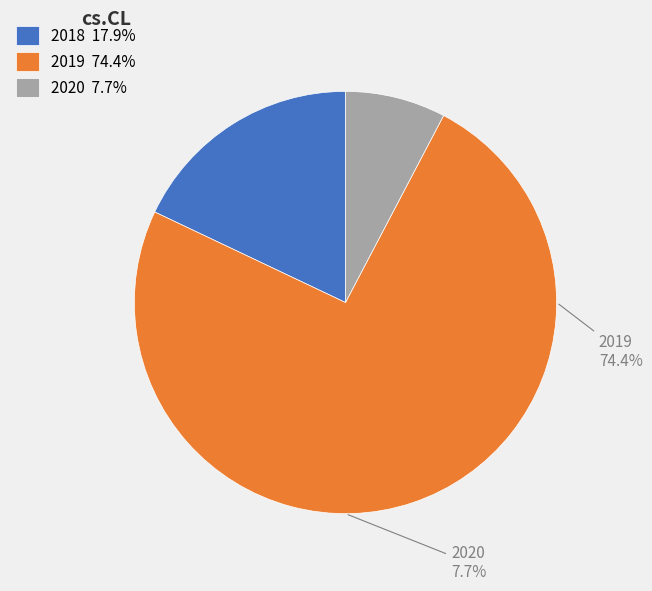

True or false: 2019 accounts for 74% of the total.

True